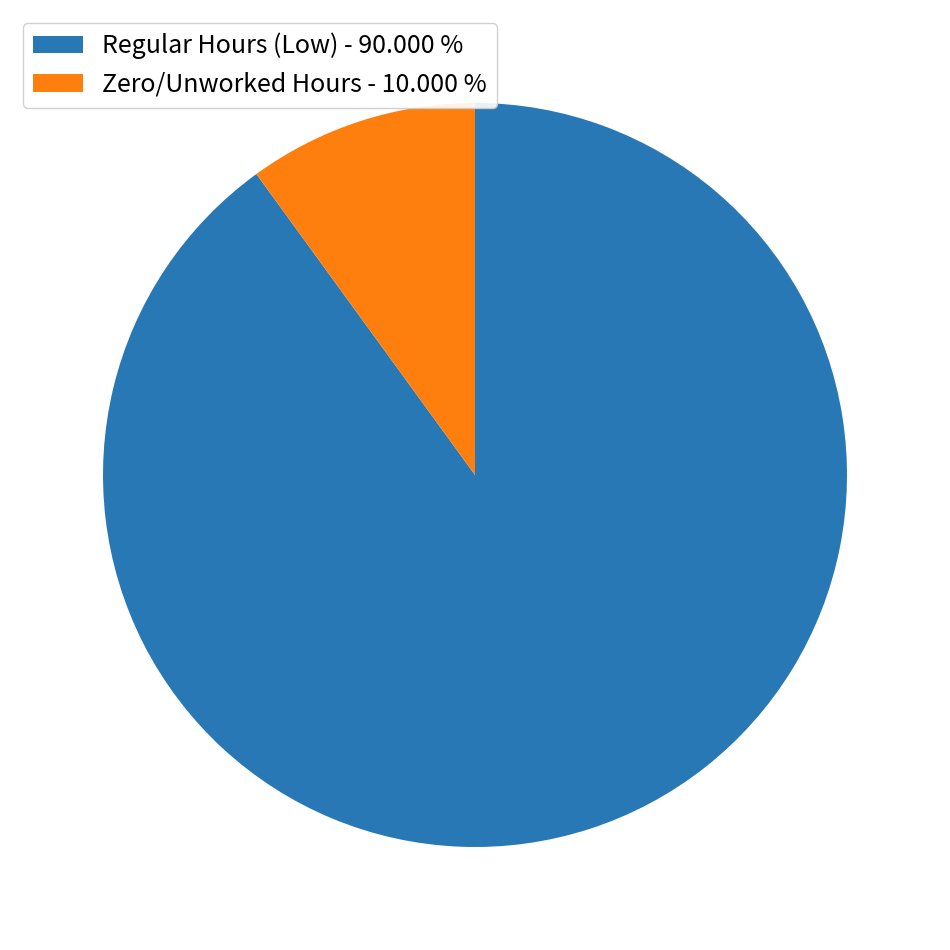

Is there a majority slice in this chart?

Yes